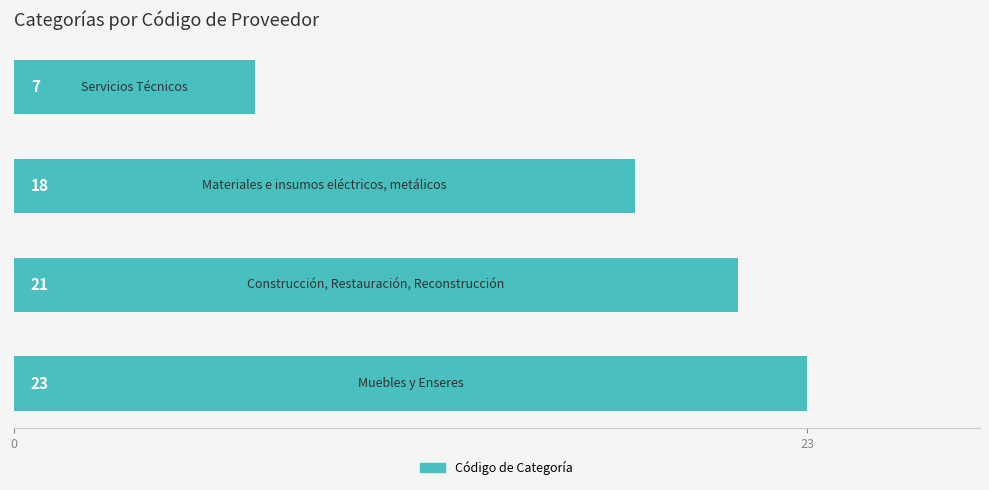

What is the maximum value shown in the chart?

23